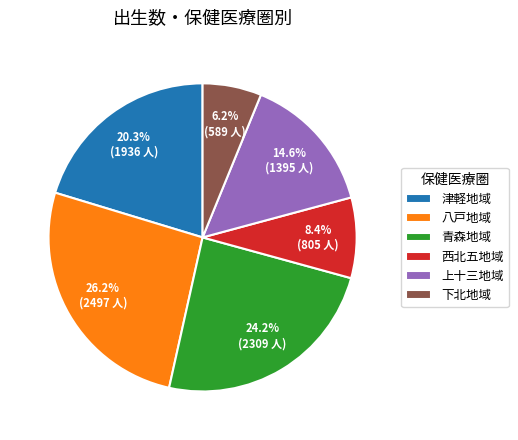

Rank the categories by value from lowest to highest.

下北地域, 西北五地域, 上十三地域, 津軽地域, 青森地域, 八戸地域